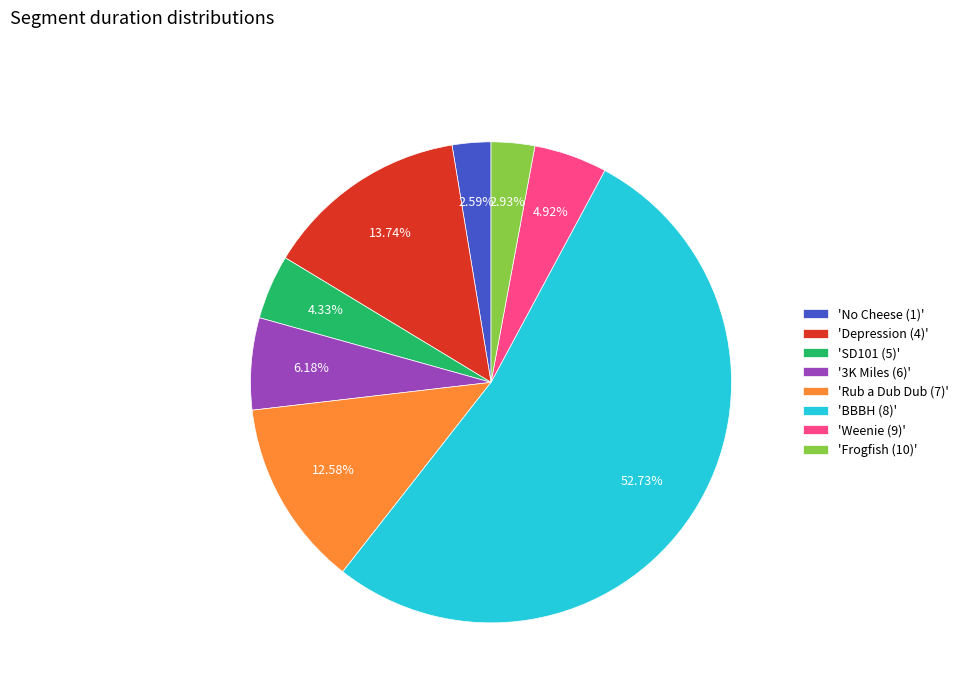

How many segments does this pie chart have?

8